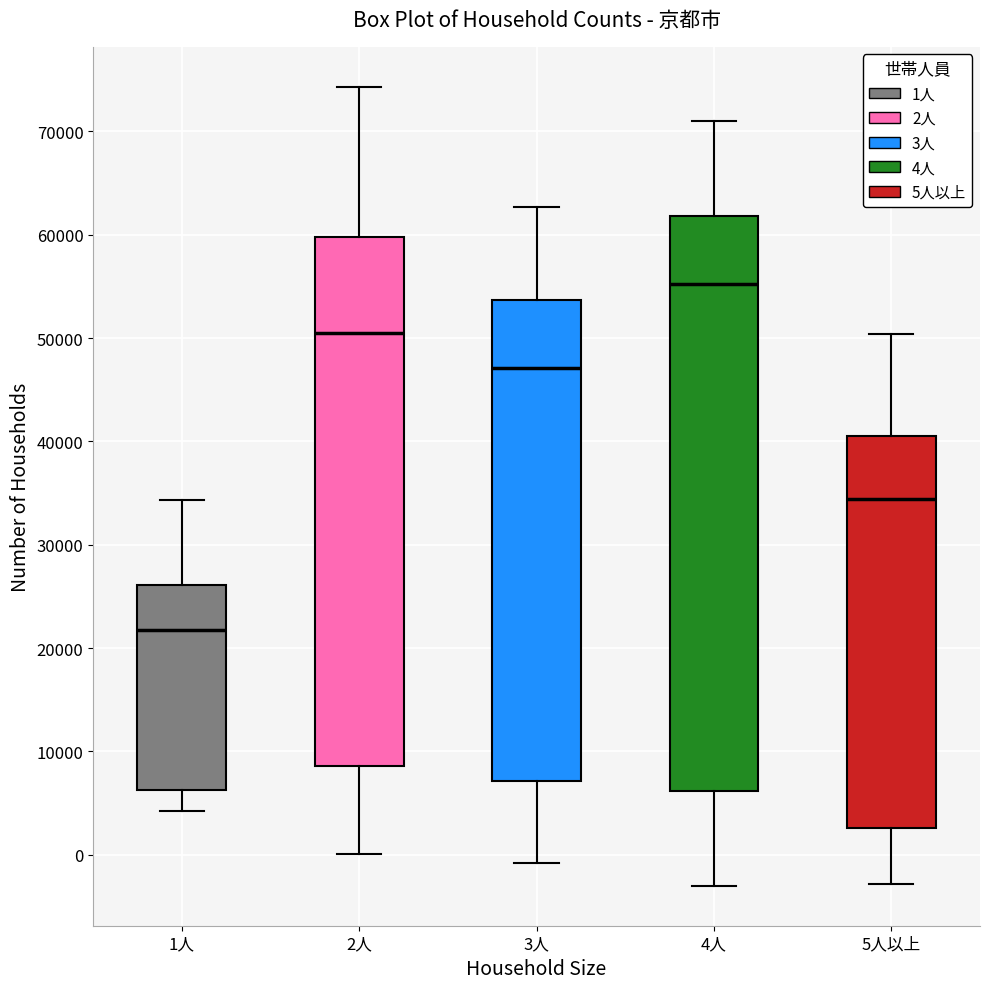

Where is the lower edge of the box for 1人 on the y-axis? The values are not printed on the chart, so give them approximately, as read against the axis.

6000